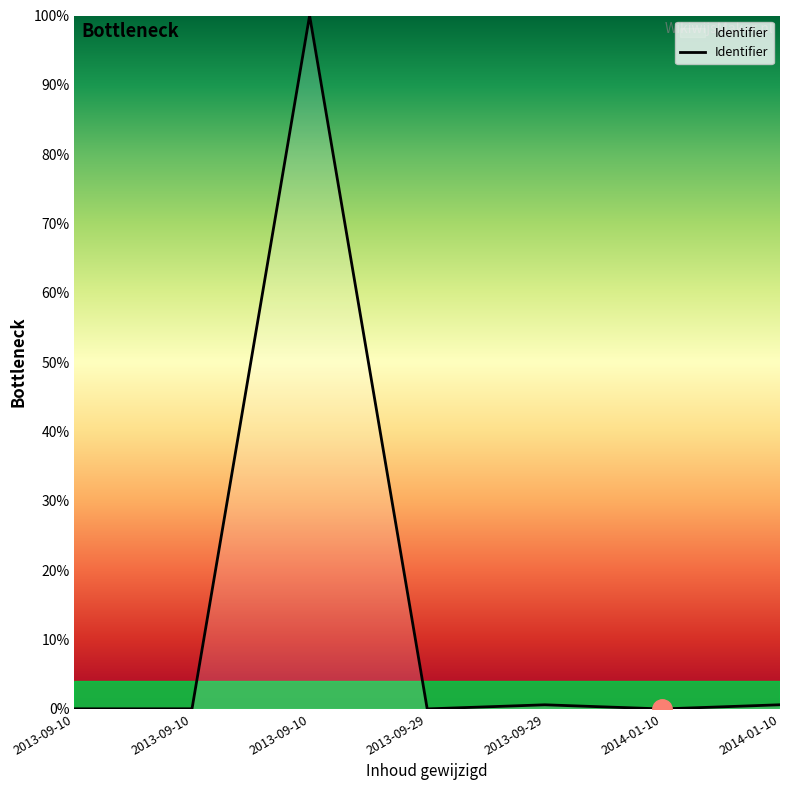

Reading right to left, what are all the values shown in this chart?

0.6	0.0	0.6	0.0	100.0	0.0	0.0